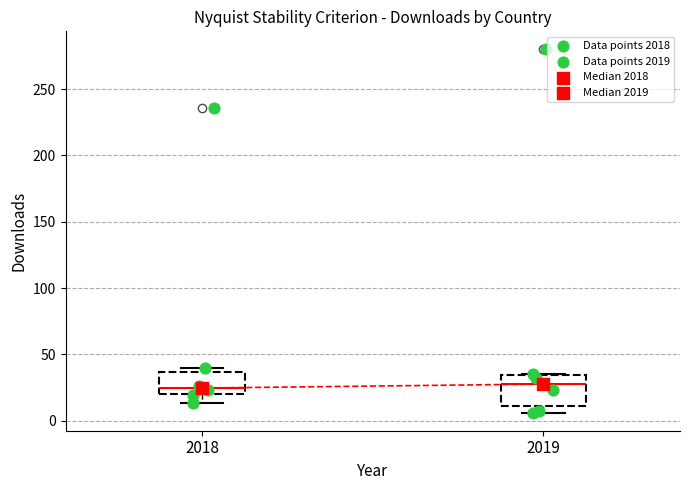

Which box is the tallest, from its lower edge to its upper edge?

2019